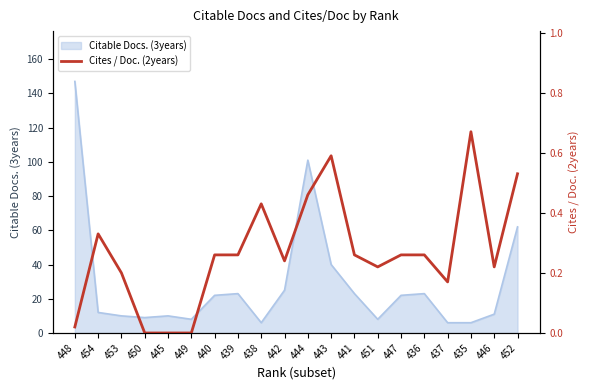

How many lines are shown in the chart?

1